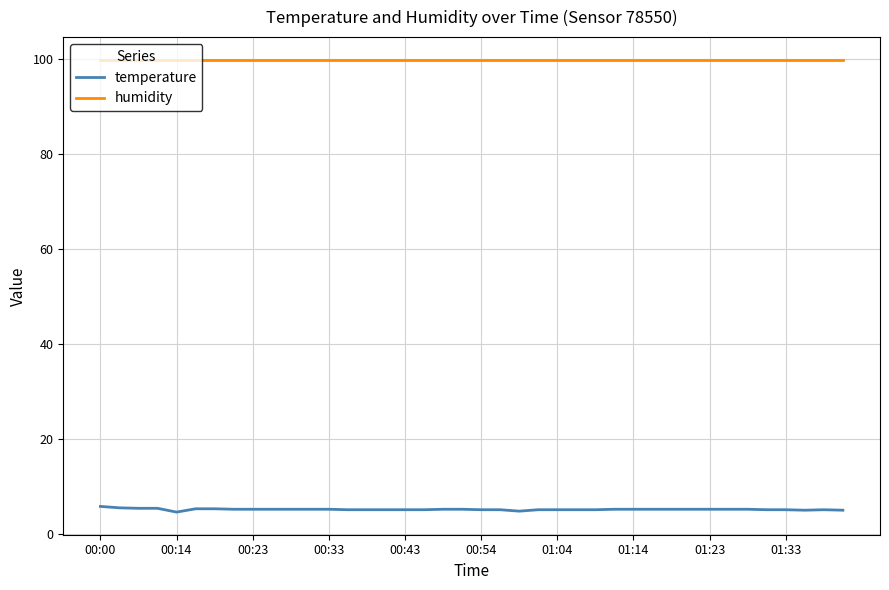

What is the minimum value for humidity?

99.9